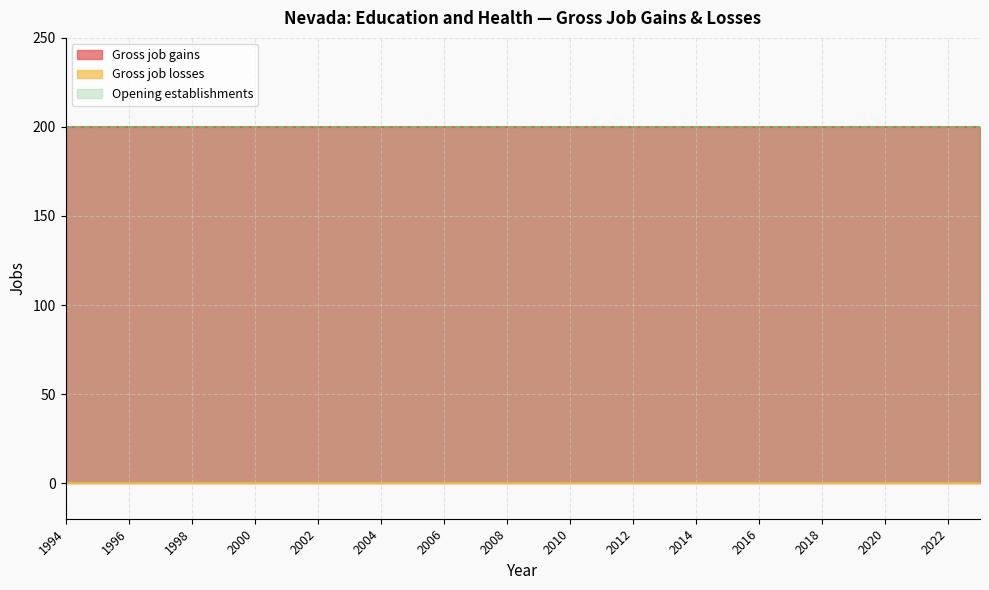

Count the number of categories in the chart.

30